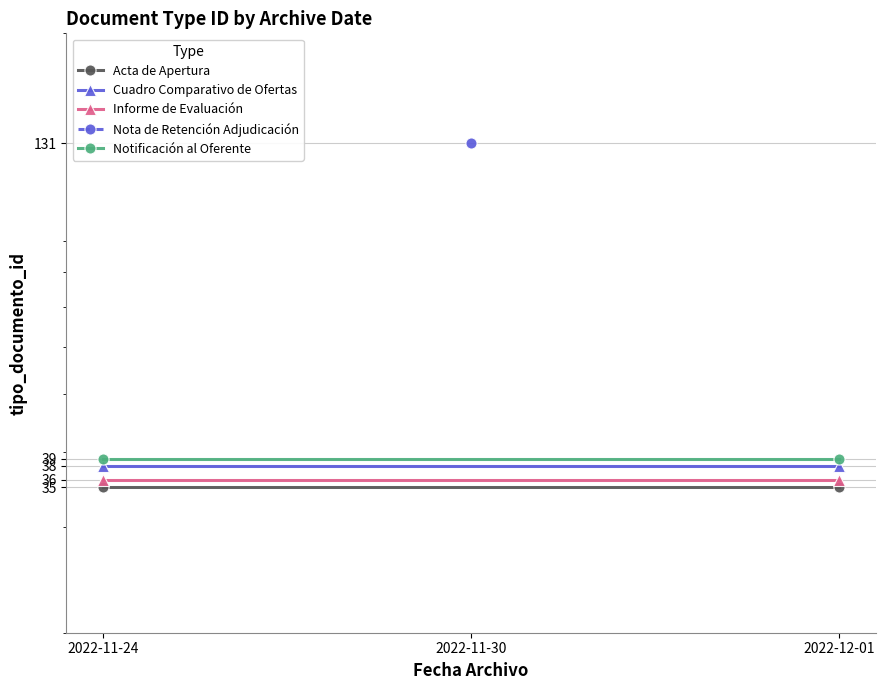

What is the value of the Informe de Evaluación point at the 1st from the left?

36